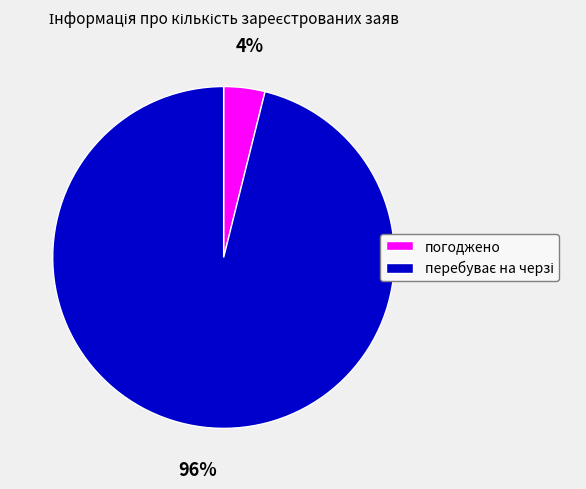

Is there a majority slice in this chart?

Yes